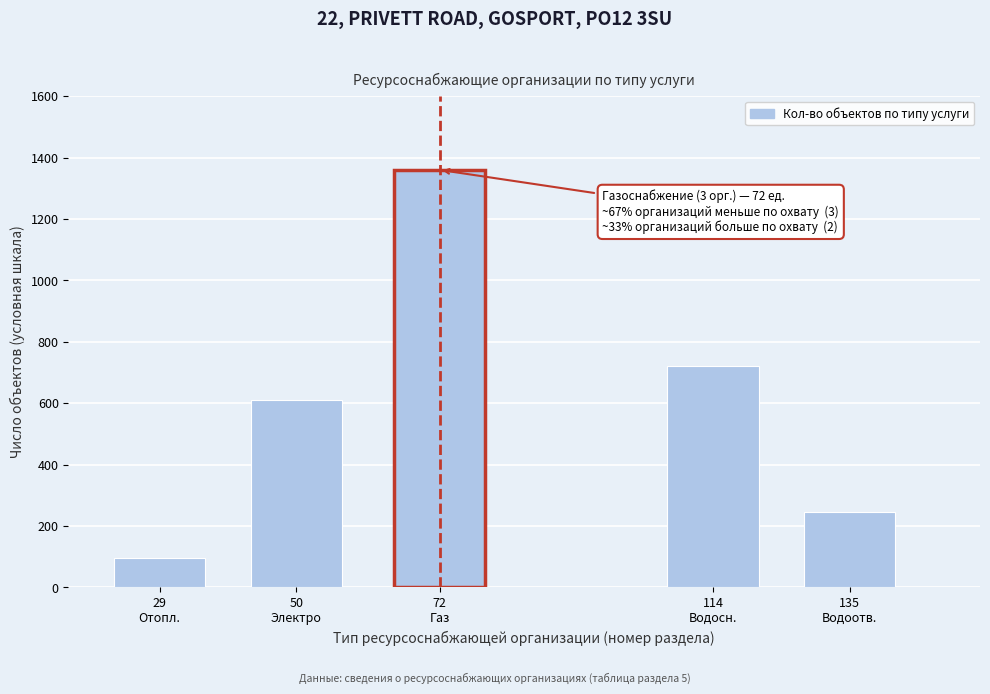

Reading right to left, what are all the values shown in this chart?

245	720	1360	610	95